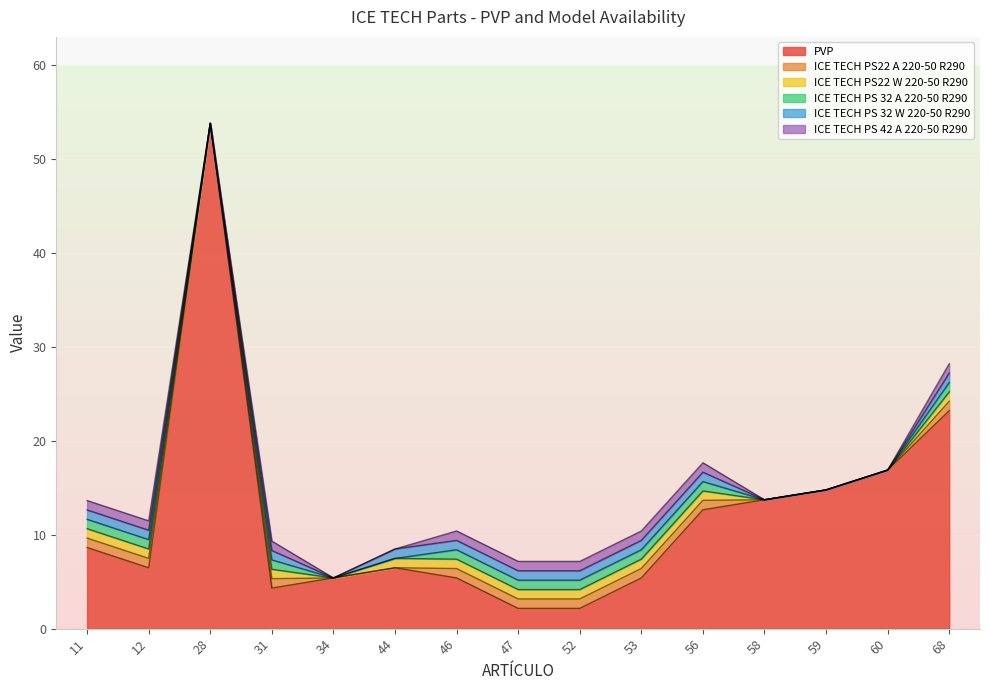

What is the difference between the maximum and minimum values in the ICE TECH PS 42 A 220-50 R290 series?

1.0